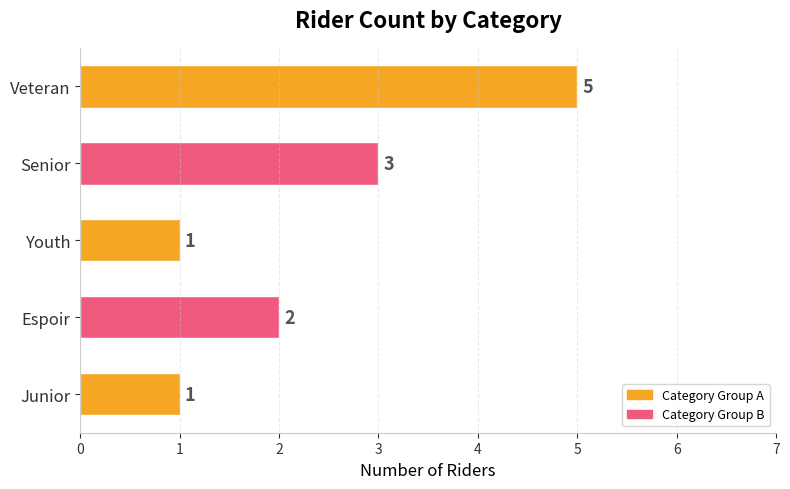

How many values are between 1 and 3?

4